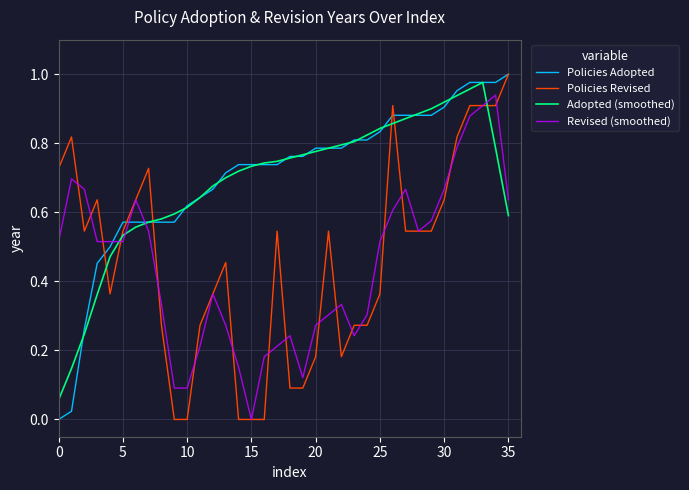

True or false: Adopted (smoothed) and Policies Revised intersect in this chart.

True